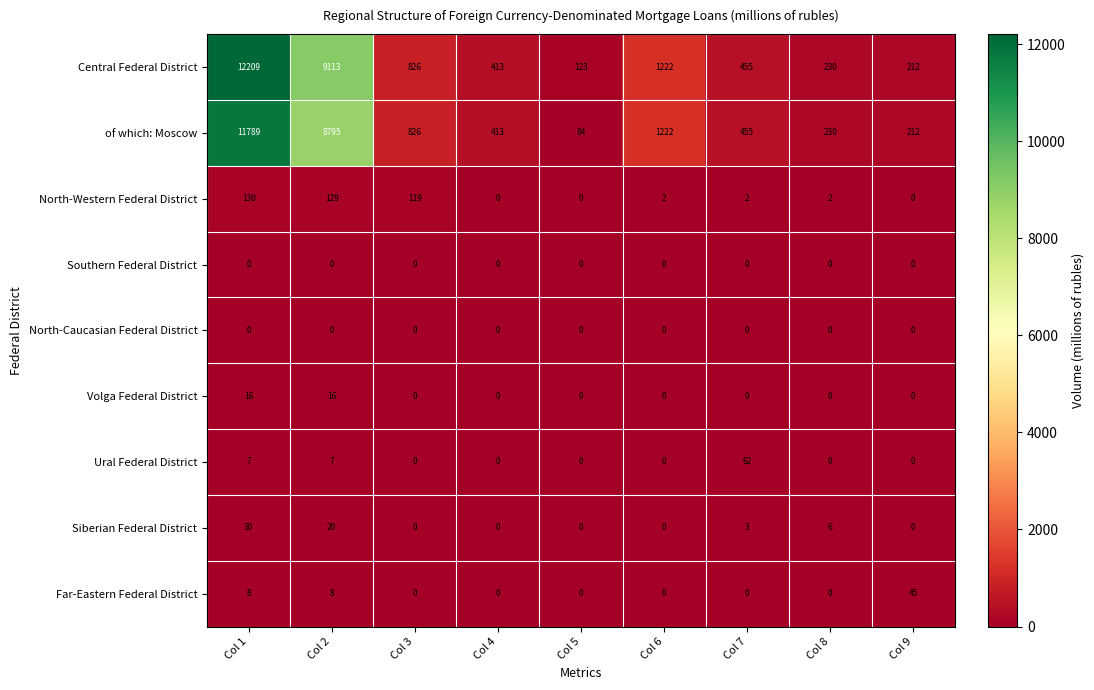

Is it true that Siberian Federal District equals 51 at Col 1?

False